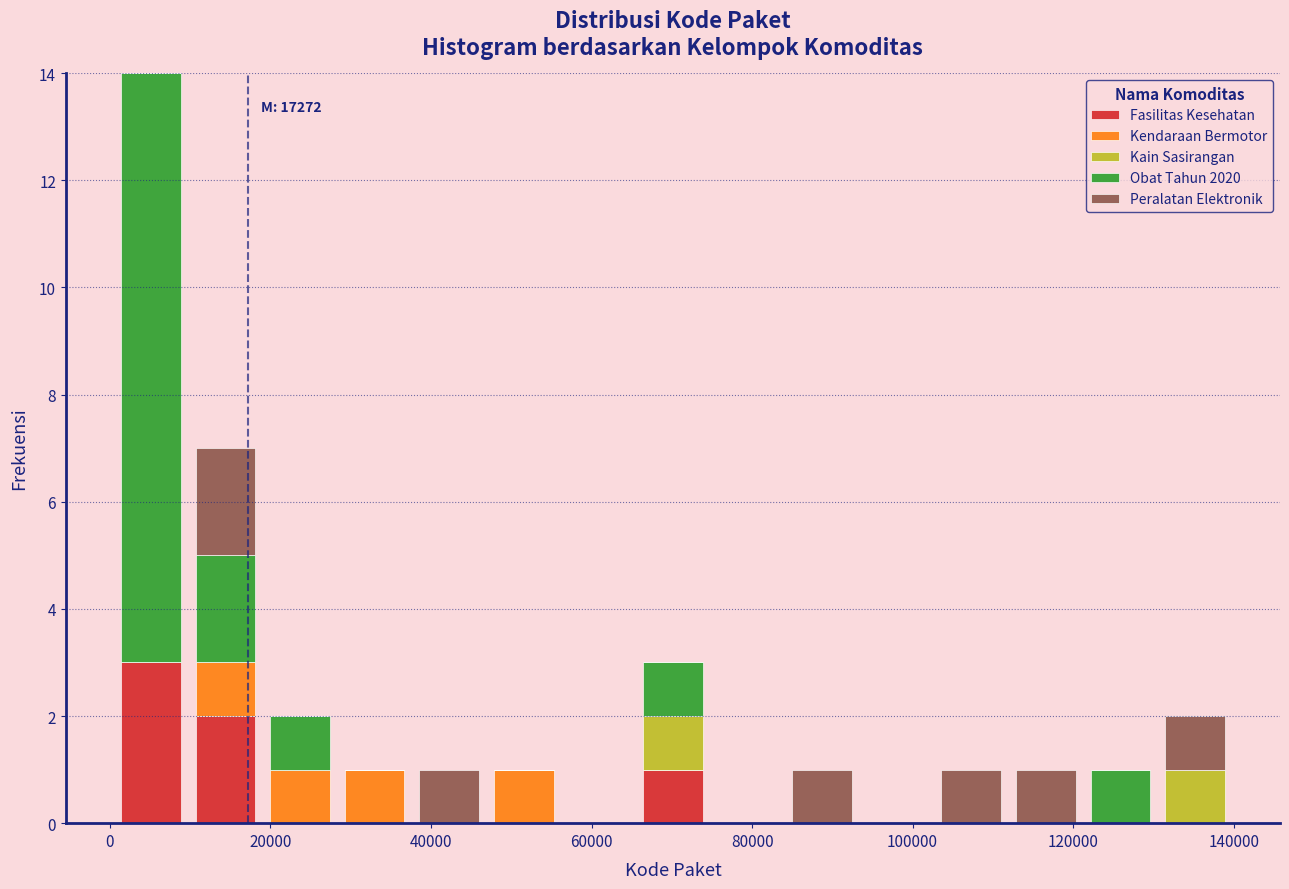

Which range on the x-axis has the tallest stacked bar (by total height)?

0 to 10000